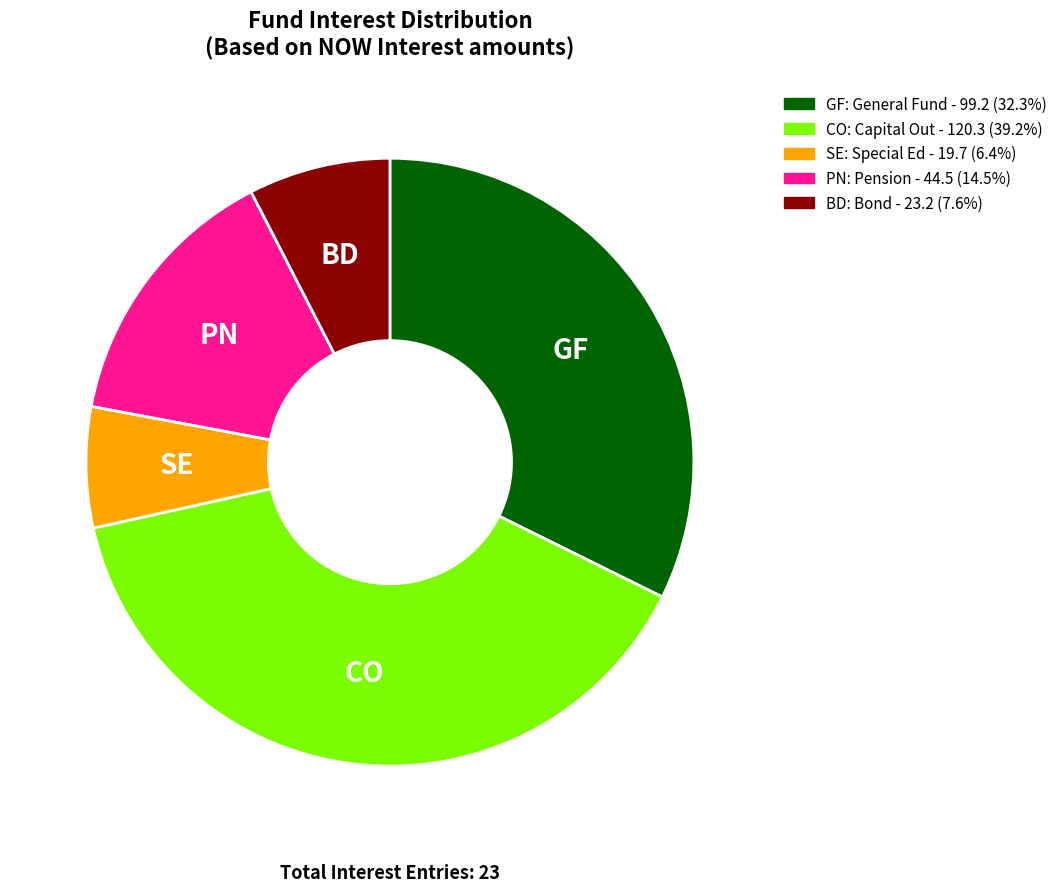

What is the largest slice in the pie chart?

CO